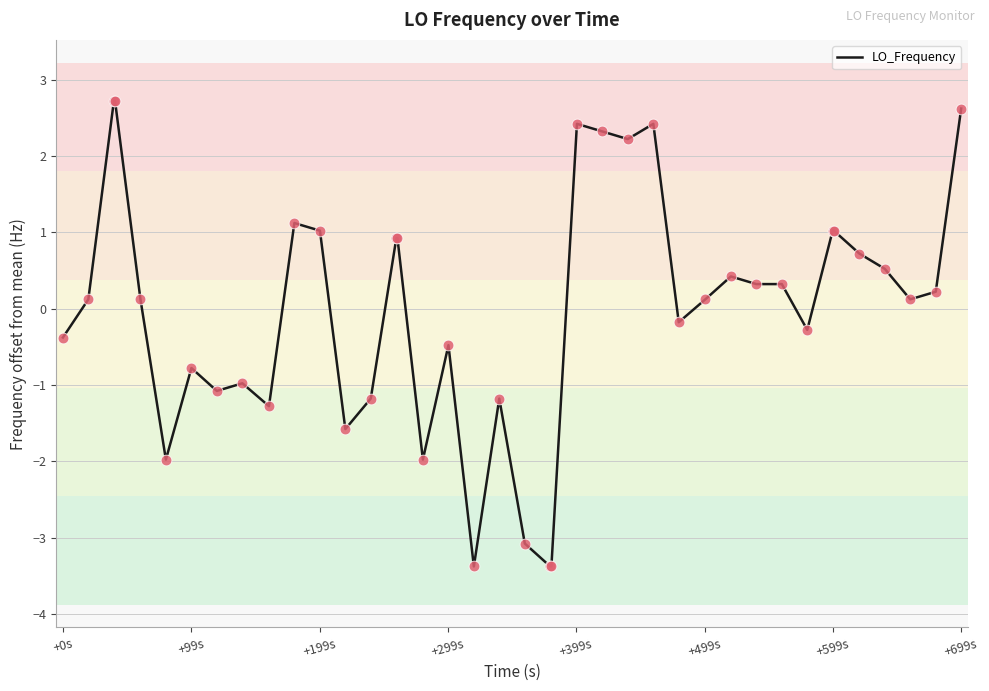

What is the smallest value displayed?

-3.4